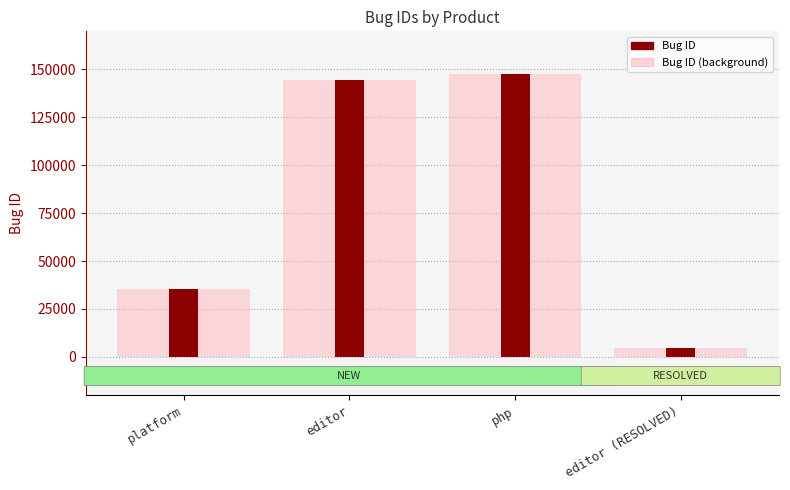

True or false: the data shows 144579 at editor.

True